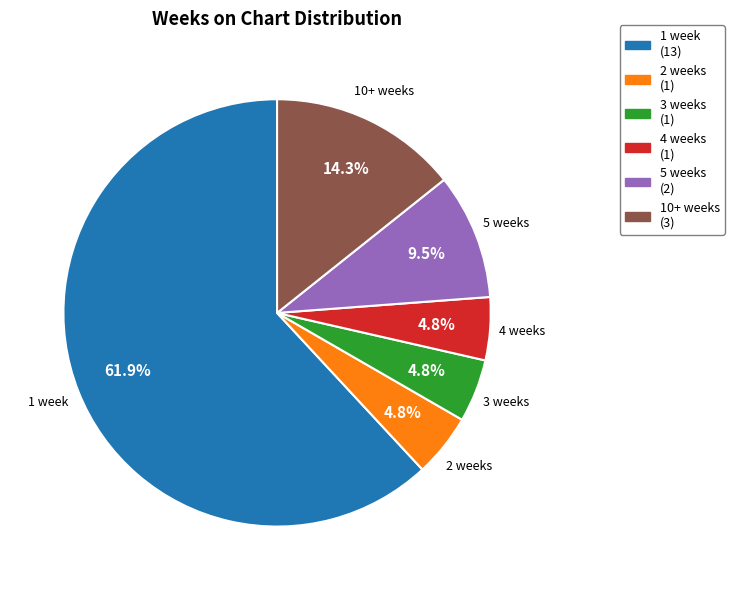

How many segments does this pie chart have?

6